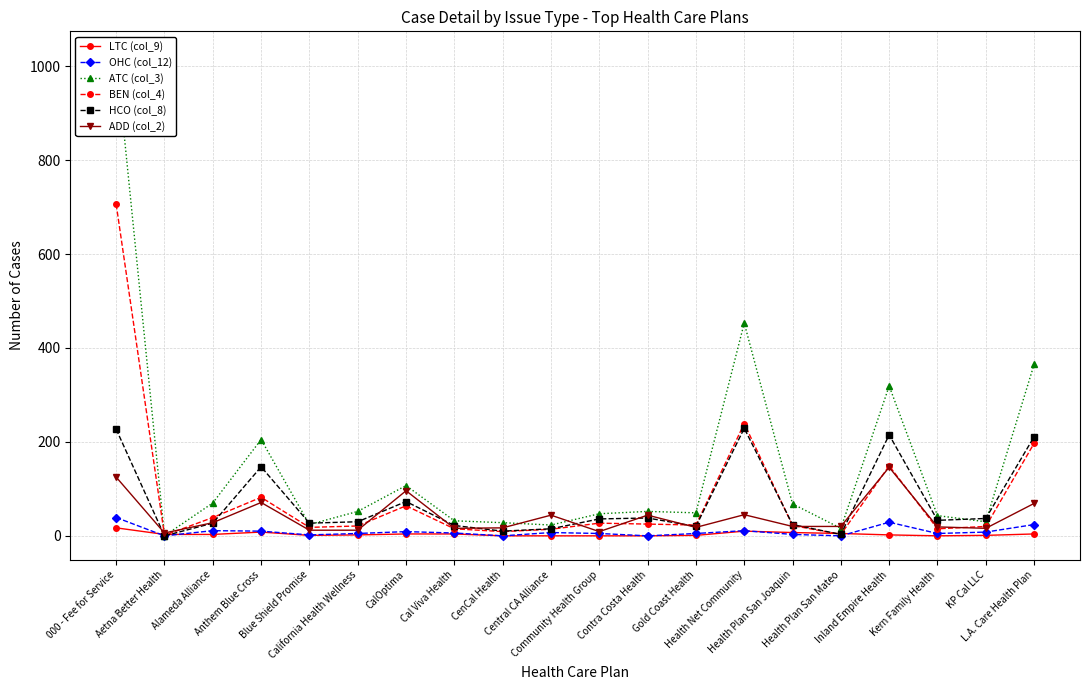

In ATC (col_3), how many points are higher than both neighbors (excluding endpoints)?

5